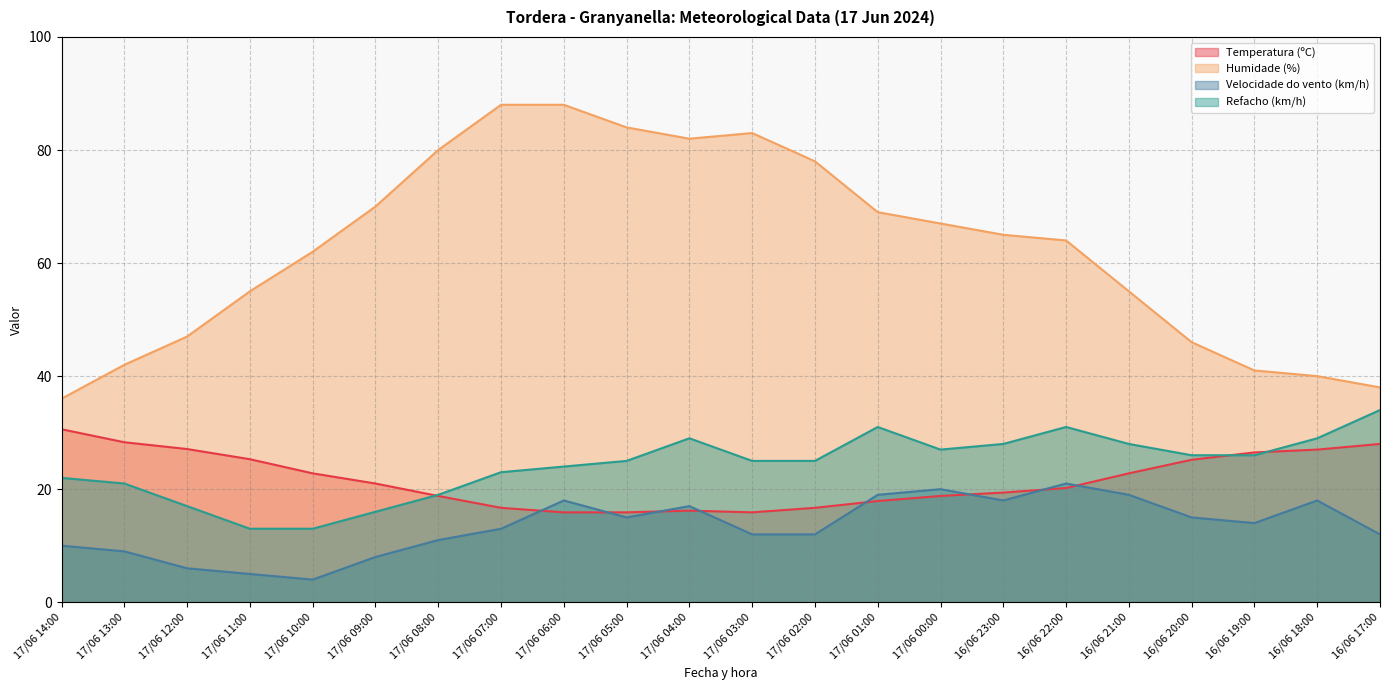

True or false: Humidade (%) has a value of 28.5 at 16/06 19:00.

False